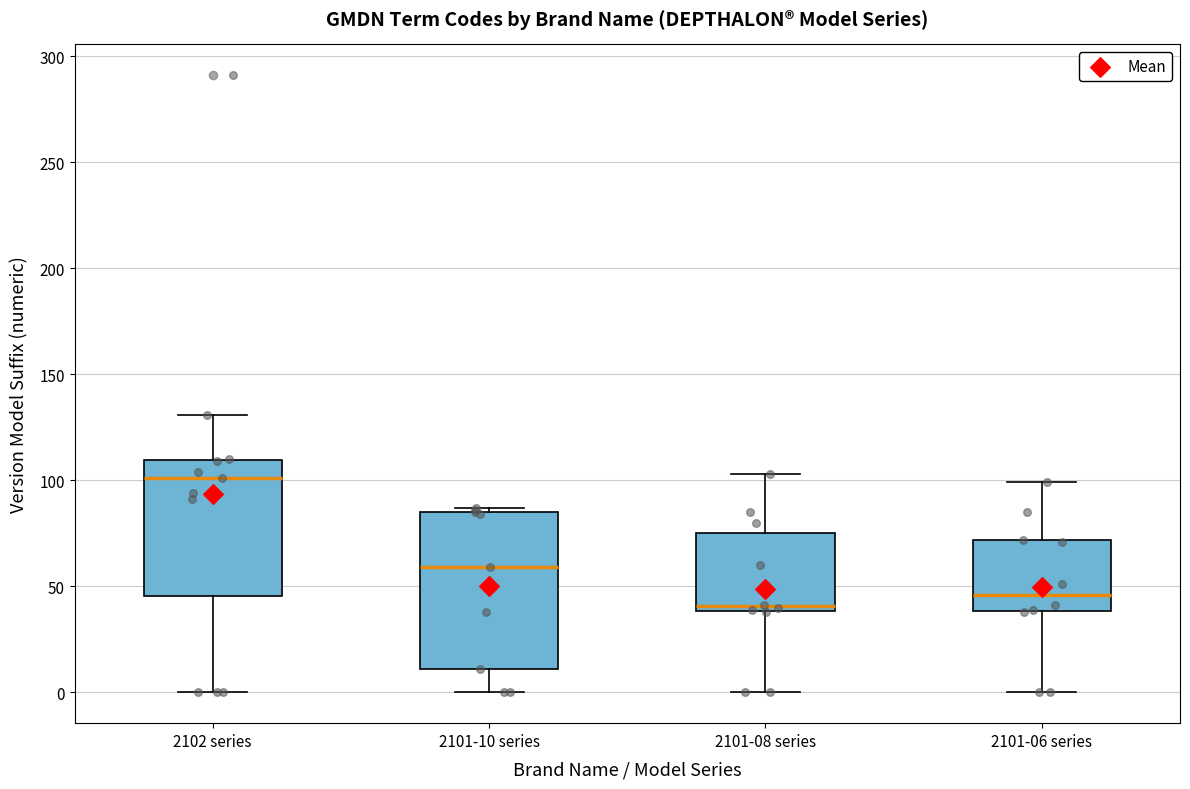

Which box's median line is the lowest?

2101-08 series